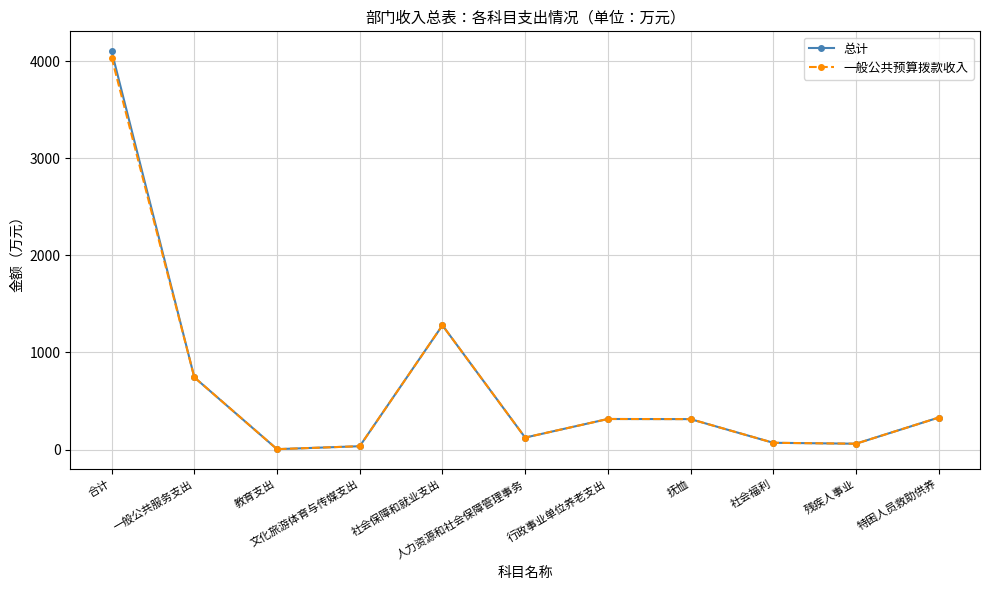

True or false: 一般公共预算拨款收入 has more than 1 interior local peaks.

True